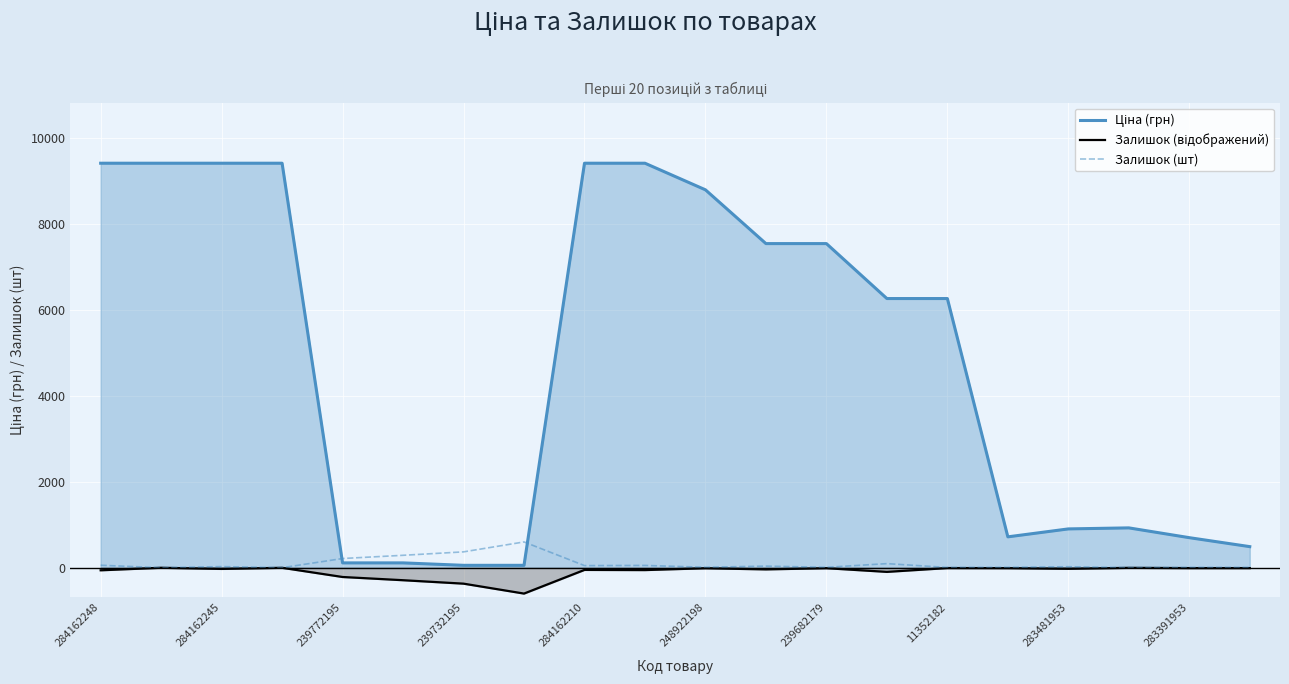

Where is the first local maximum for Ціна (грн)?

17